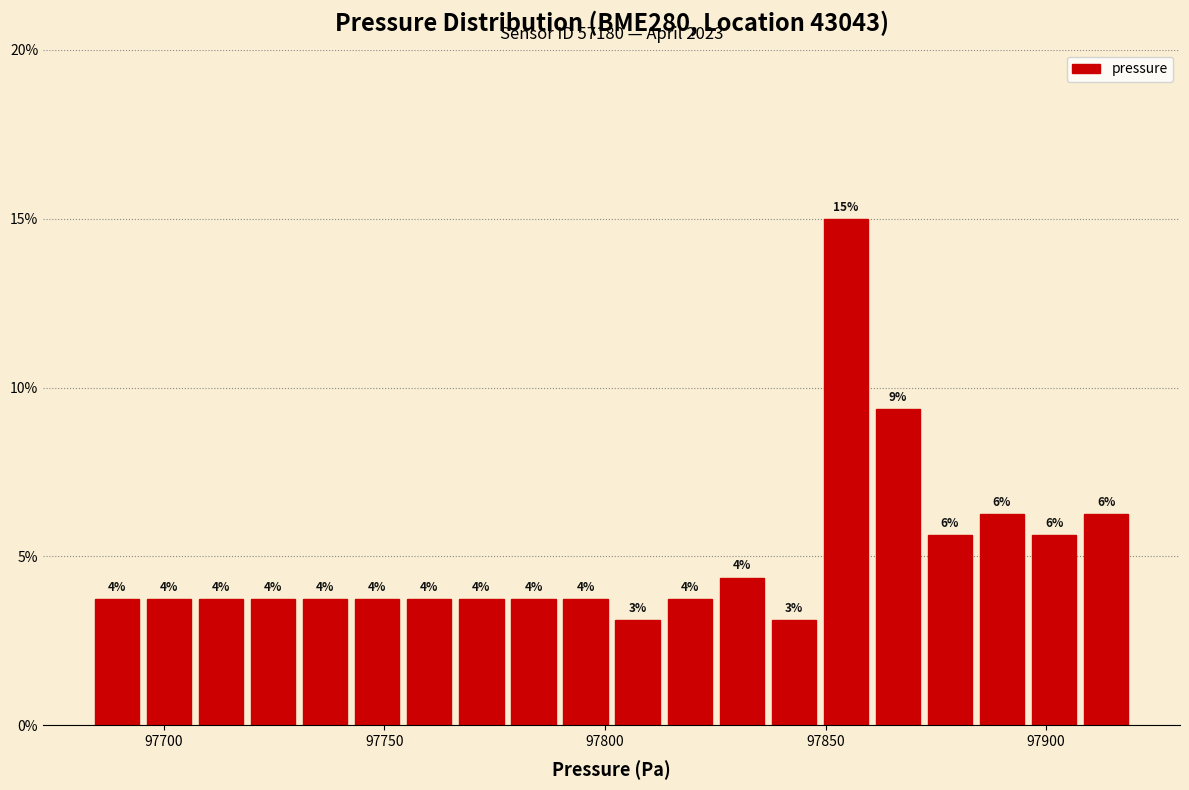

Read against the x-axis, roughly where is the centre of the tallest bar?

97855